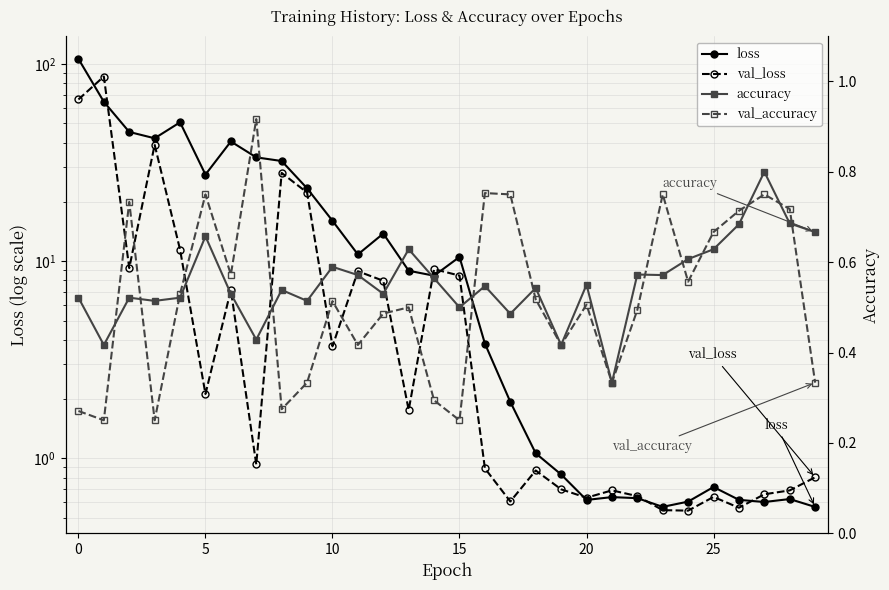

Reading left to right, list all the values displayed in this chart.

loss: 106.3	64.4	45.3	42.0	50.7	27.5	40.5	33.6	32.2	23.4	16.0	10.8	13.8	8.9	8.4	10.5	3.8	1.9	1.1	0.8	0.6	0.6	0.6	0.6	0.6	0.7	0.6	0.6	0.6	0.6
val_loss: 66.2	86.5	9.2	39.0	11.4	2.1	7.1	0.9	28.1	22.3	3.7	8.9	8.0	1.8	9.1	8.5	0.9	0.6	0.9	0.7	0.6	0.7	0.6	0.5	0.5	0.6	0.6	0.7	0.7	0.8
accuracy: 0.5	0.4	0.5	0.5	0.5	0.7	0.5	0.4	0.5	0.5	0.6	0.6	0.5	0.6	0.6	0.5	0.5	0.5	0.5	0.4	0.6	0.3	0.6	0.6	0.6	0.6	0.7	0.8	0.7	0.7
val_accuracy: 0.3	0.2	0.7	0.2	0.5	0.8	0.6	0.9	0.3	0.3	0.5	0.4	0.5	0.5	0.3	0.2	0.8	0.8	0.5	0.4	0.5	0.3	0.5	0.8	0.6	0.7	0.7	0.8	0.7	0.3